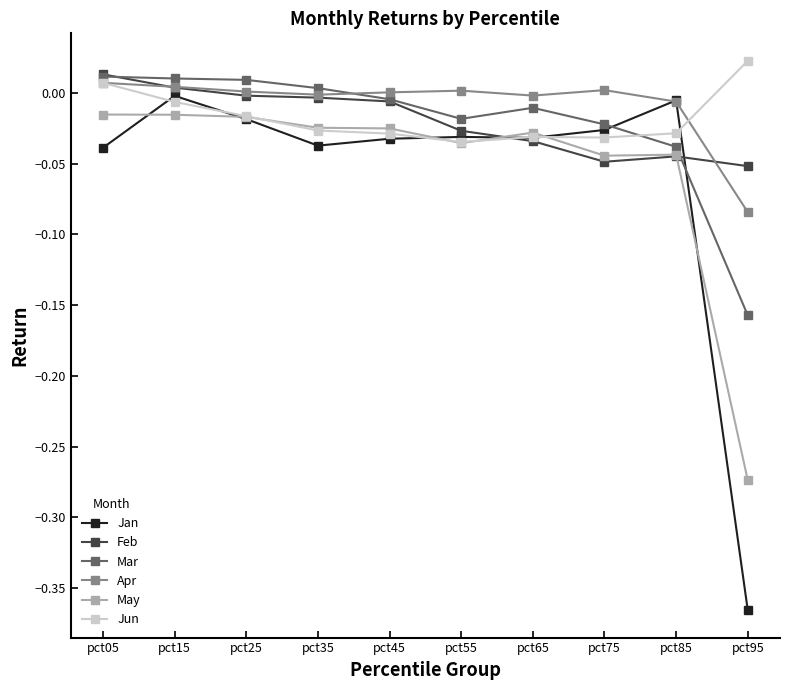

Where is the first local maximum for Jan?

pct15